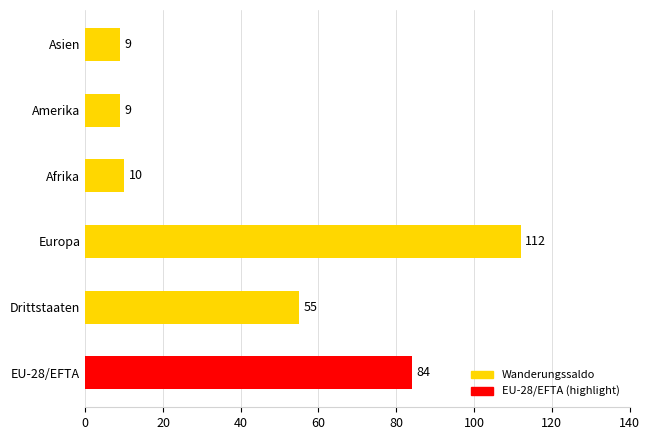

Reading bottom to top, what are all the values shown in this chart?

84	55	112	10	9	9